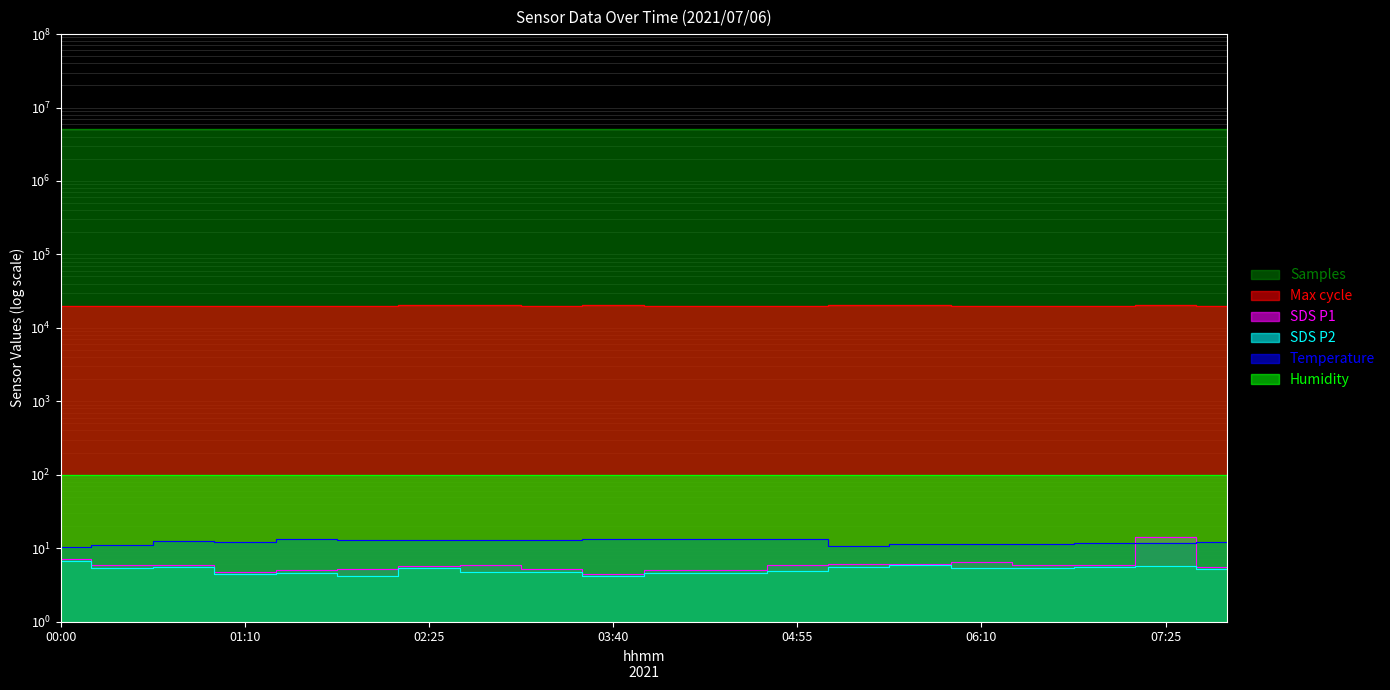

How many data points in Temp are above 12?

11